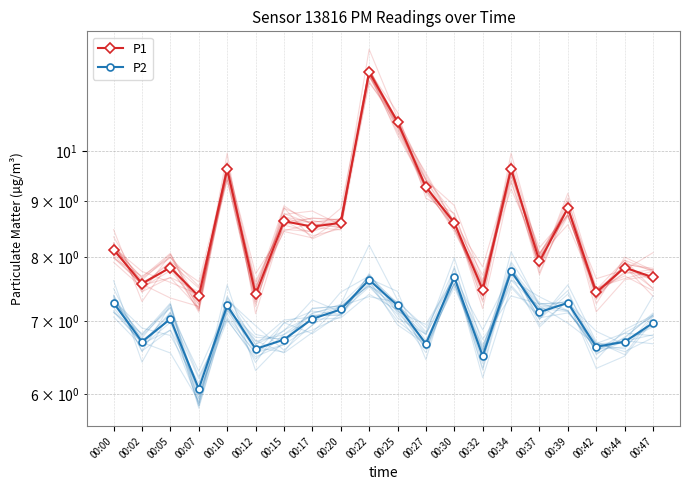

Does the chart have visible grid lines?

Yes